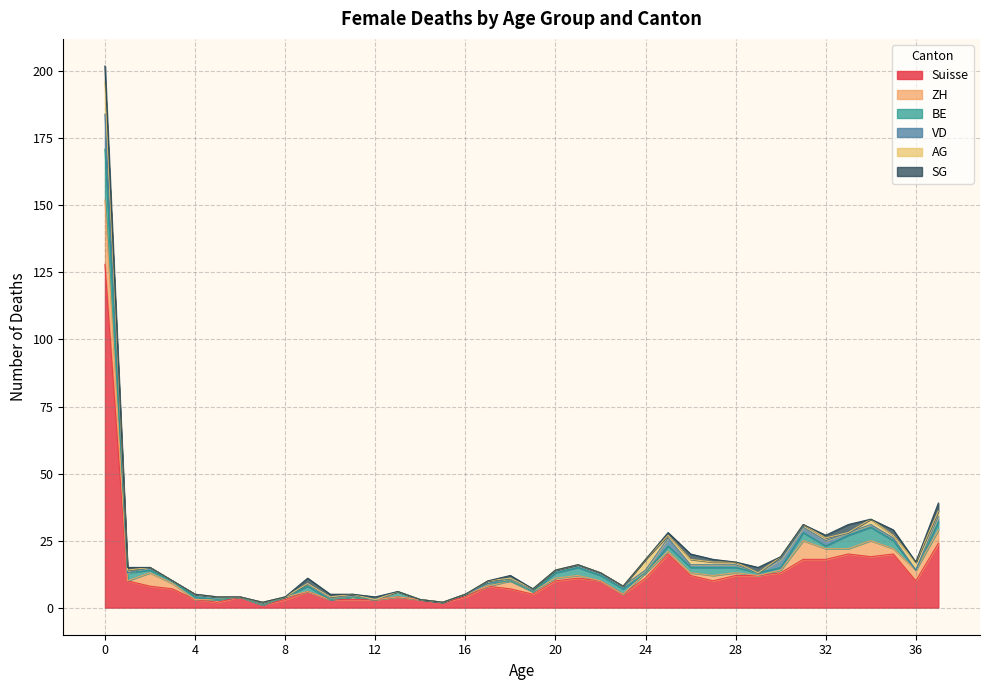

What are all the series names shown in the legend?

Suisse, ZH, BE, VD, AG, SG